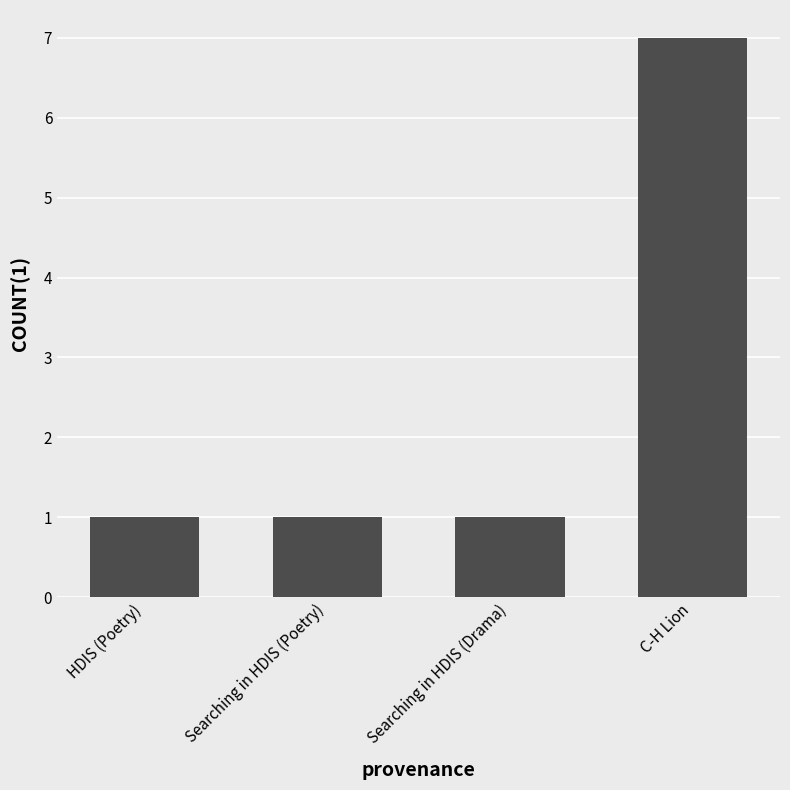

At which category does the chart reach its peak across all series?

C-H Lion